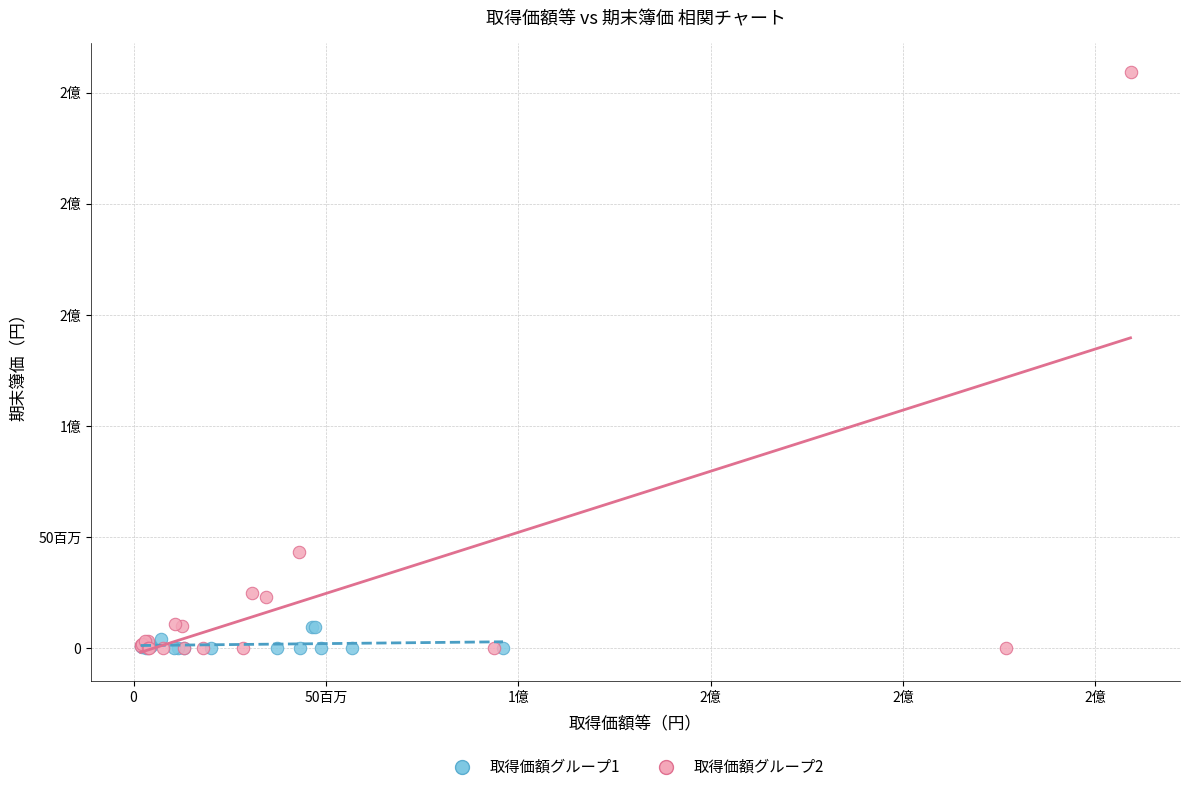

What are all the series names shown in the legend?

取得価額グループ1, 取得価額グループ2